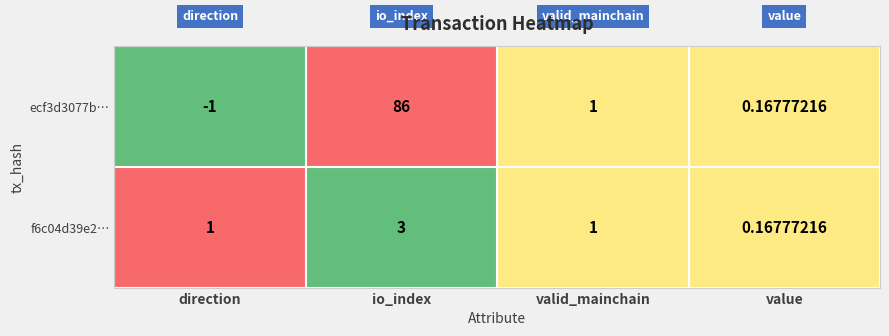

Which category has the lowest value across all series?

direction